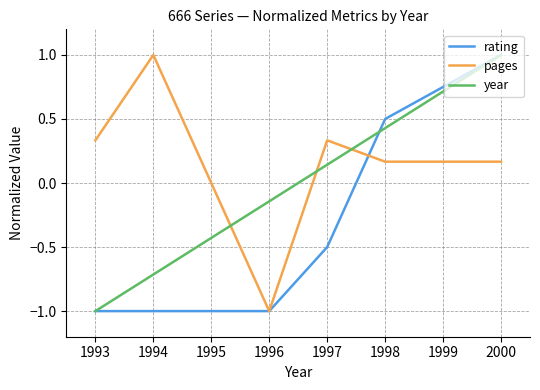

After their last crossing, which series has the higher values: pages or year?

year